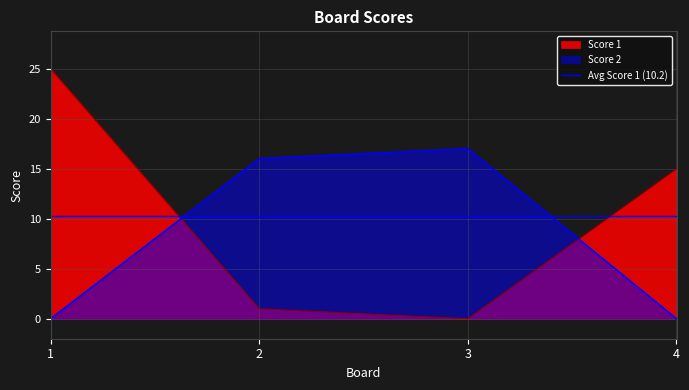

How many intersections are there between Score 1 and Score 2?

2